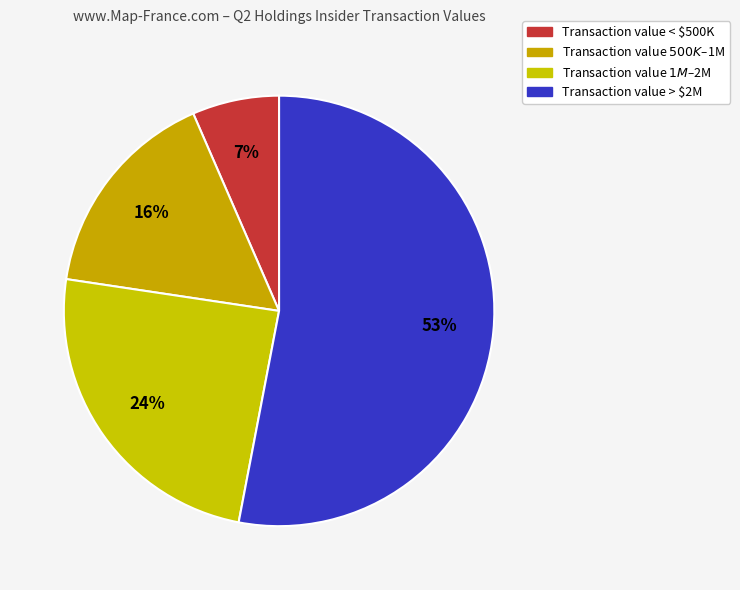

How many segments does this pie chart have?

4